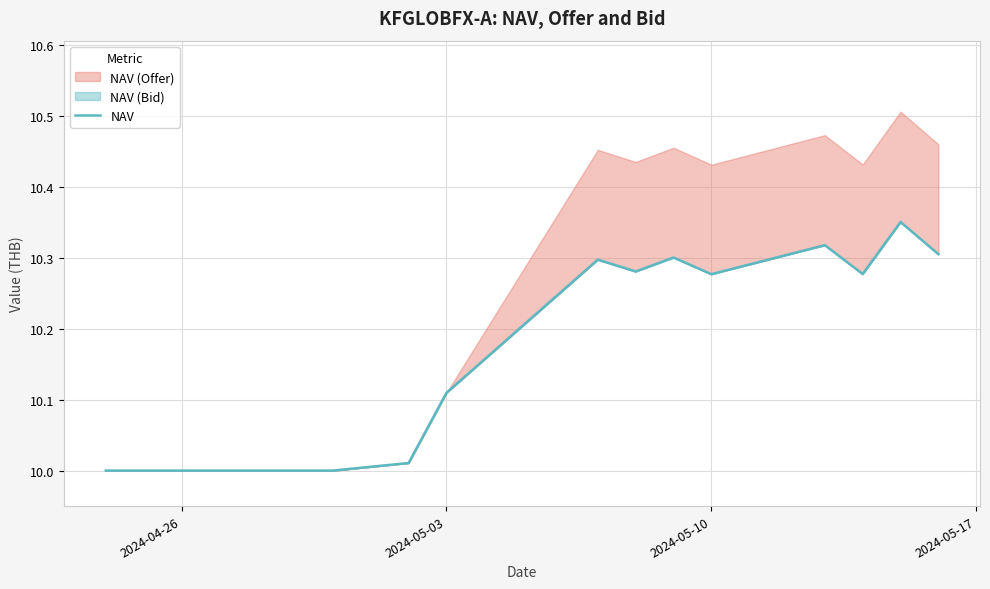

How many points are lower than both their immediate neighbors (excluding endpoints)?

3